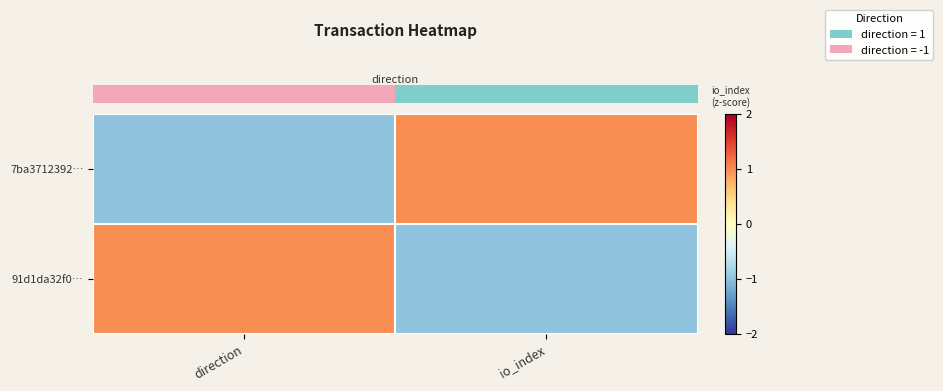

Rank the series at io_index from highest to lowest value.

row_0, row_1